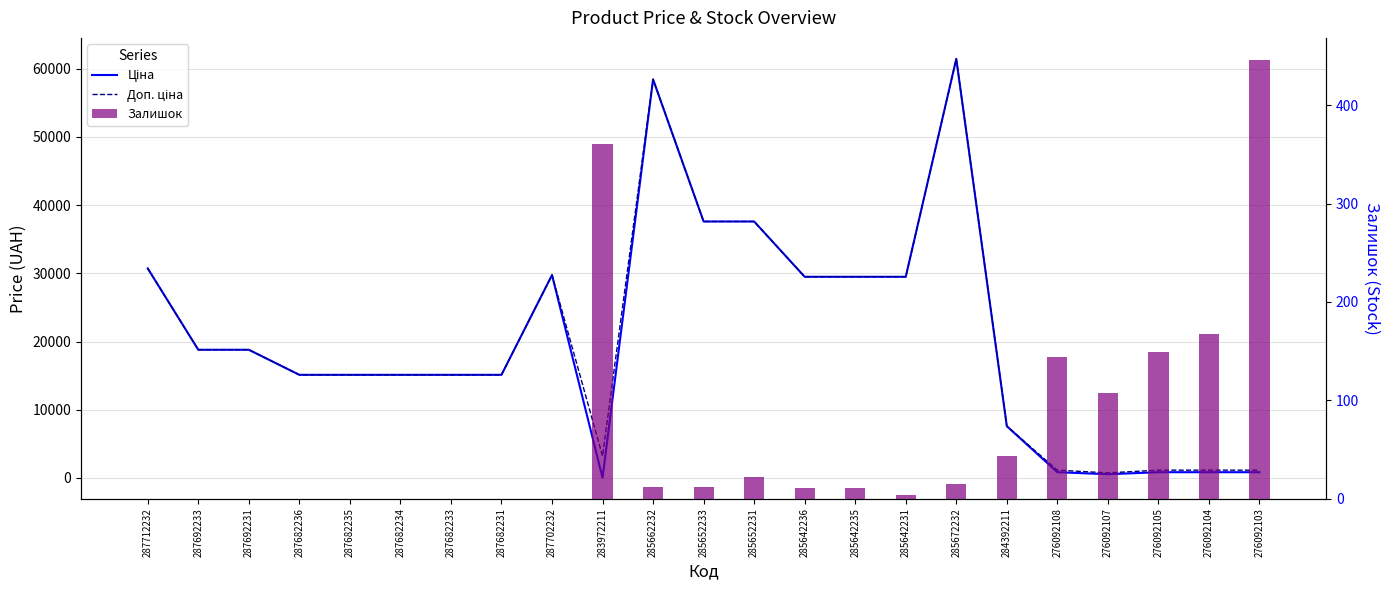

What is the lowest value of the Ціна series?

32.0